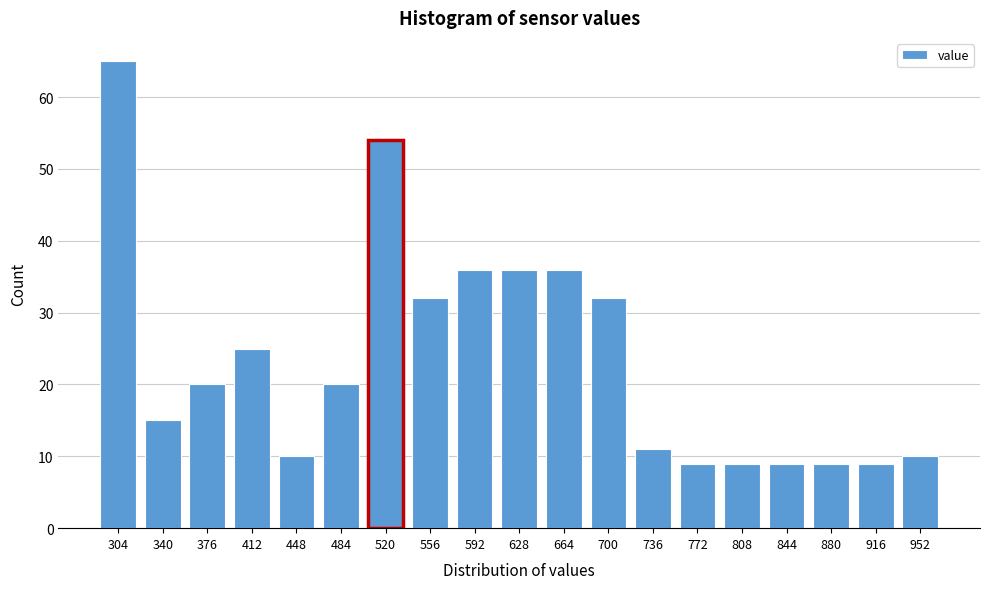

Reading left to right, extract all data points from this chart.

65	15	20	25	10	20	54	32	36	36	36	32	11	9	9	9	9	9	10